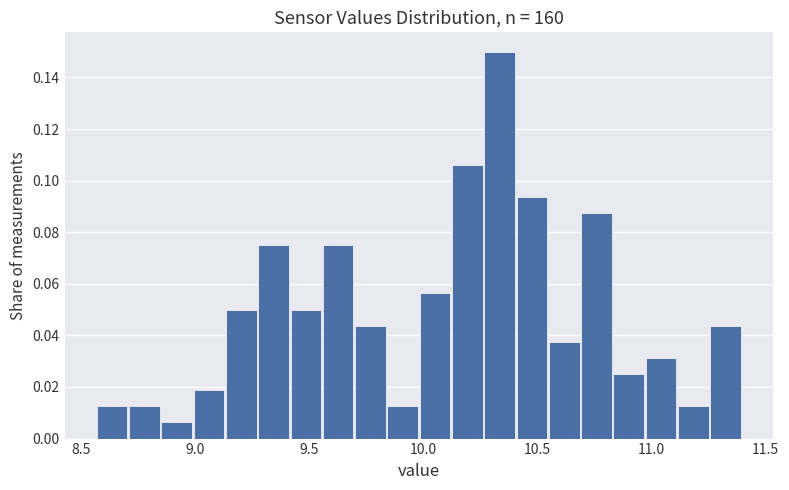

Read against the x-axis, roughly where is the centre of the tallest bar?

10.35